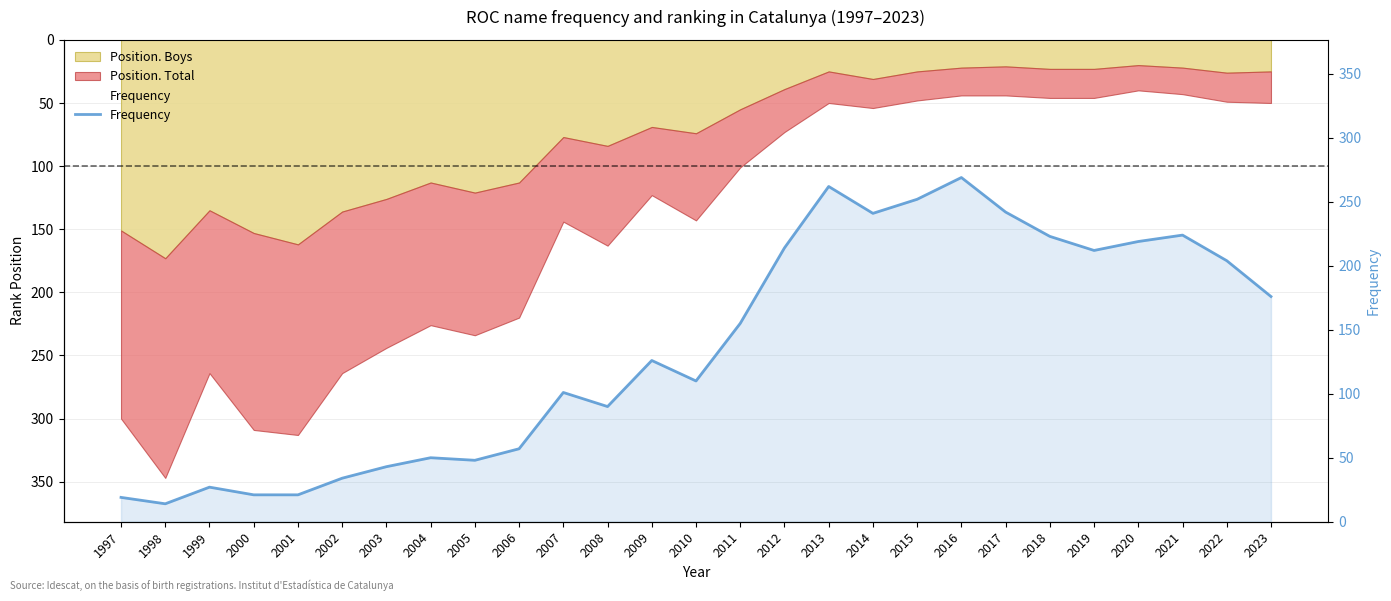

Reading left to right, extract all data points from this chart.

19	14	27	21	21	34	43	50	48	57	101	90	126	110	155	214	262	241	252	269	242	223	212	219	224	204	176